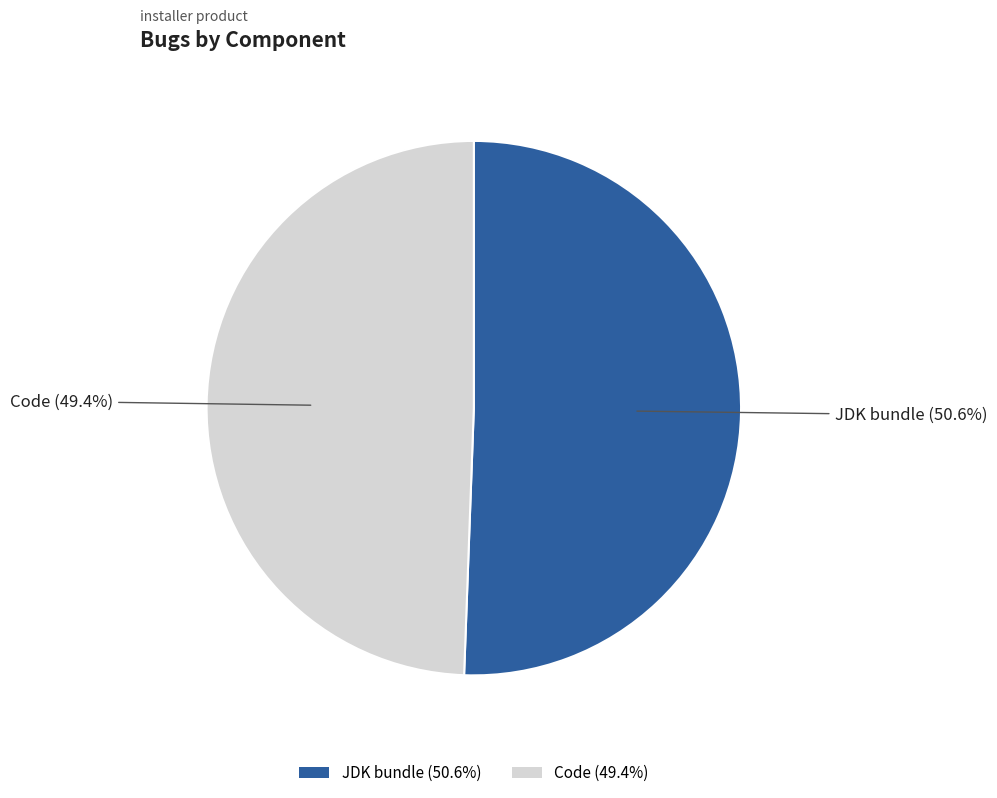

What is the smallest slice in the pie chart?

Code